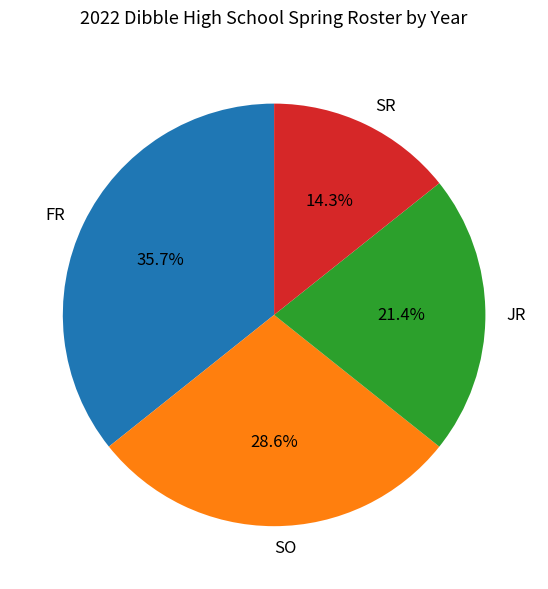

What portion of the pie excludes SR?

85.7%